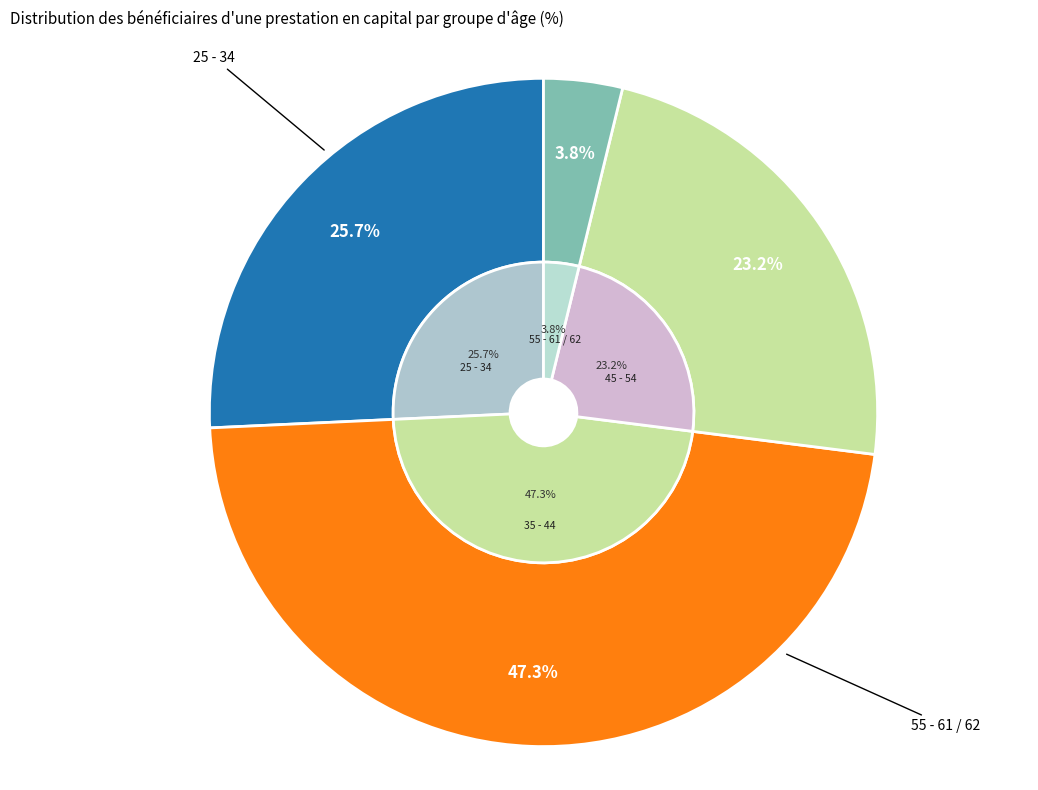

Which category has the biggest portion of the pie?

35 - 44